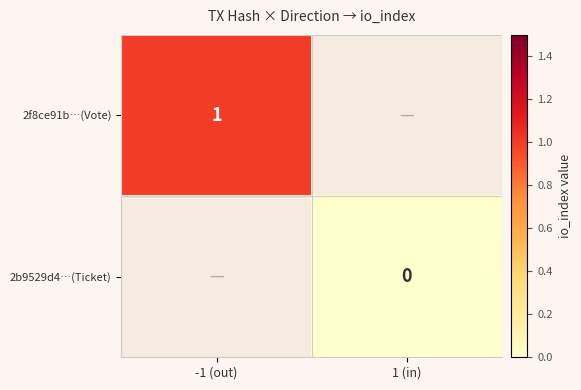

The value of 2f8ce91b…(Vote) at -1 (out) is 0. True or false?

False